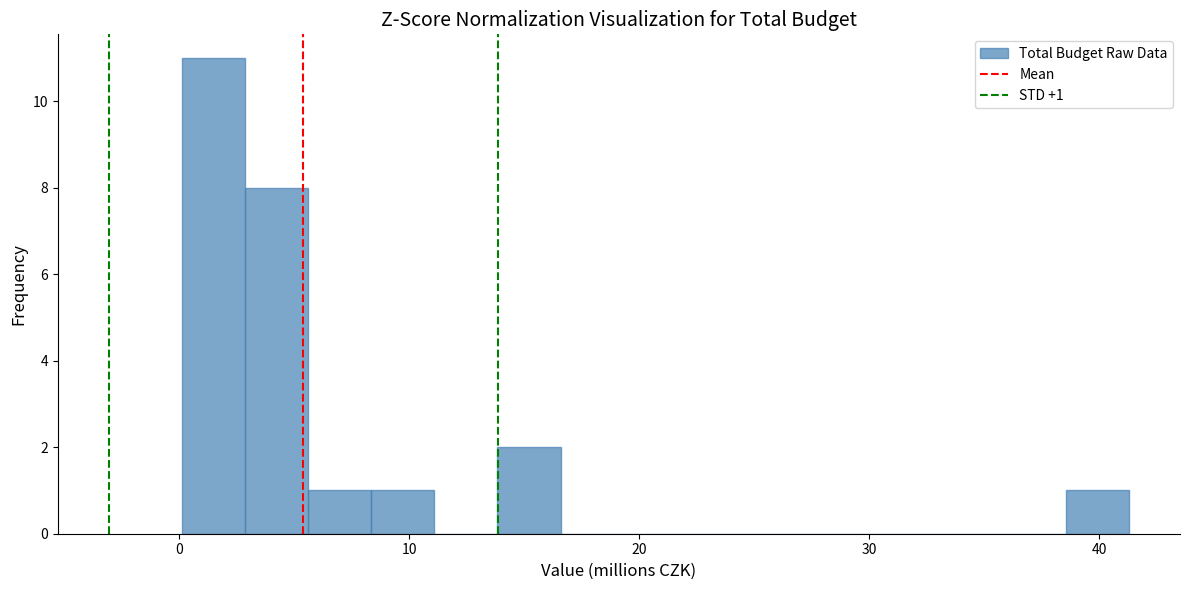

Read against the x-axis, roughly where is the centre of the tallest bar?

1